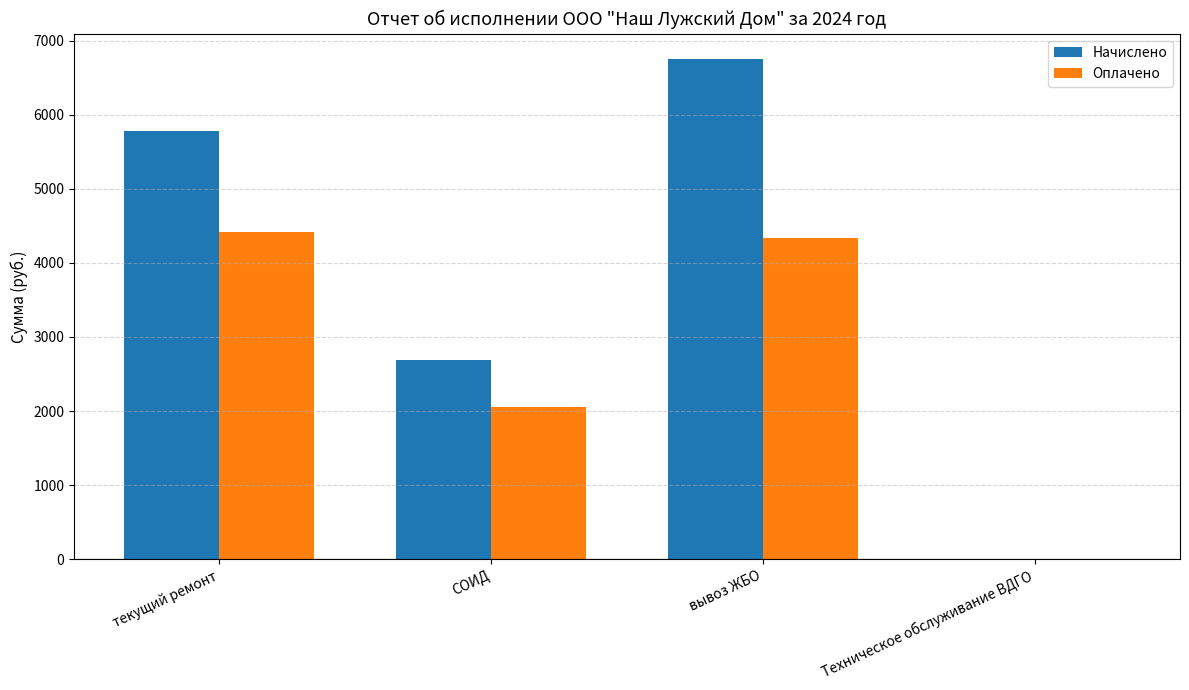

Between текущий ремонт and Техническое обслуживание ВДГО, which series saw the biggest shift?

Начислено